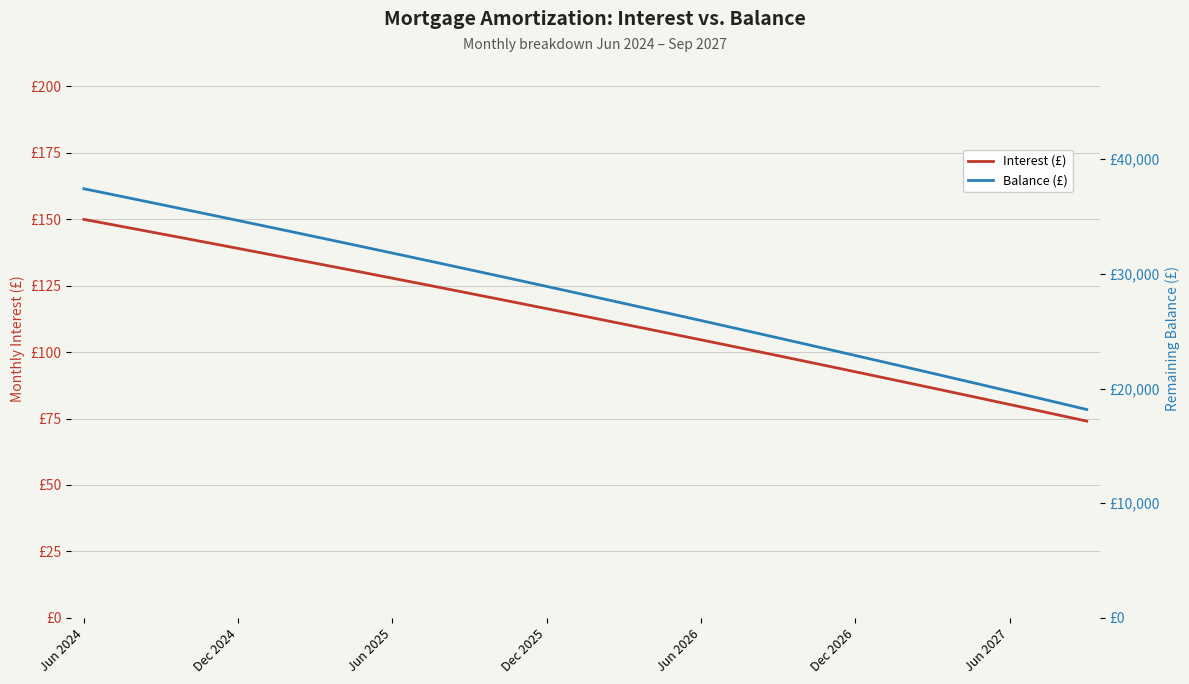

What is the average value of the Balance (£) series?

28038.2